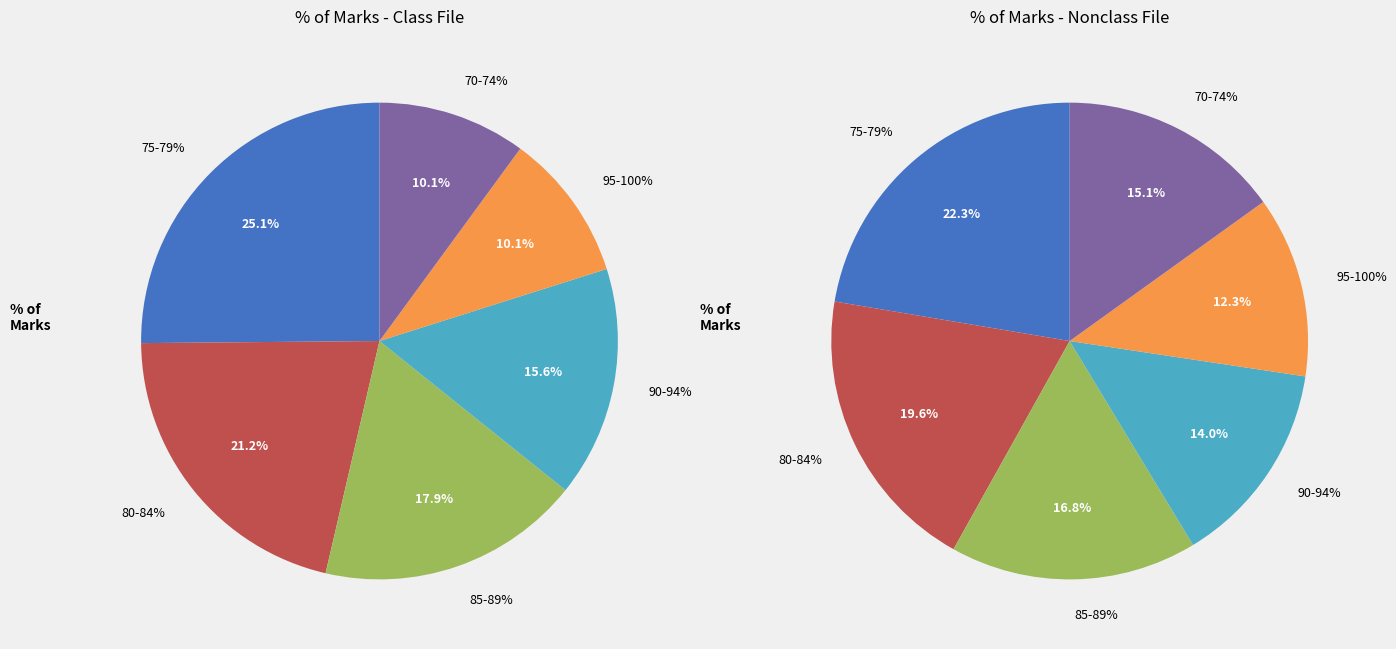

To the nearest percent, what percentage of the pie is 70-74%?

10%